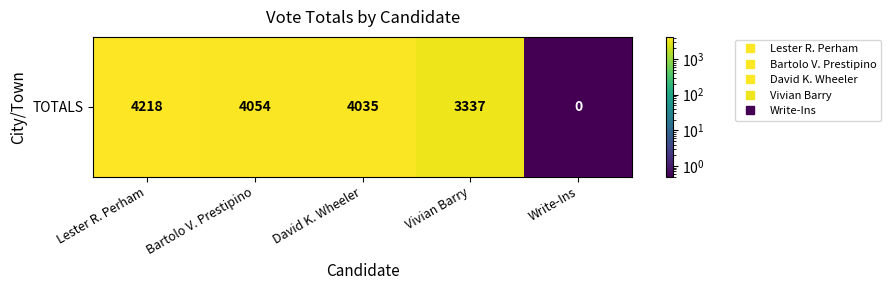

Rank the categories by value from highest to lowest.

Lester R. Perham, Bartolo V. Prestipino, David K. Wheeler, Vivian Barry, Write-Ins